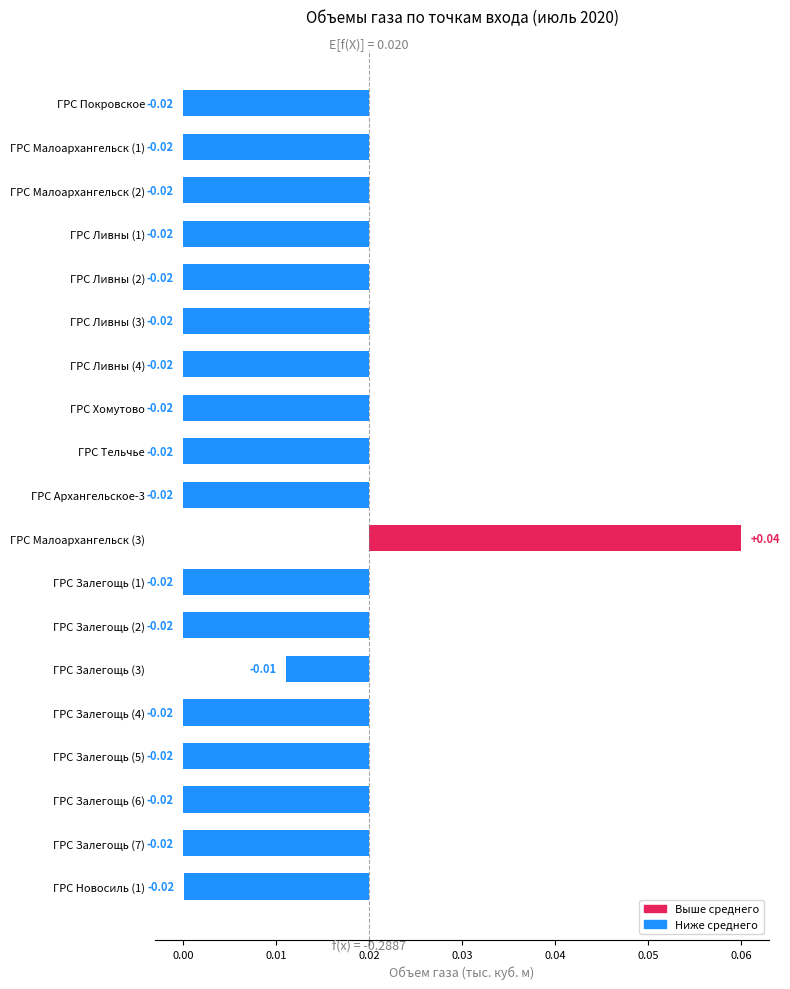

Count the values in the range 0 to 1.

1